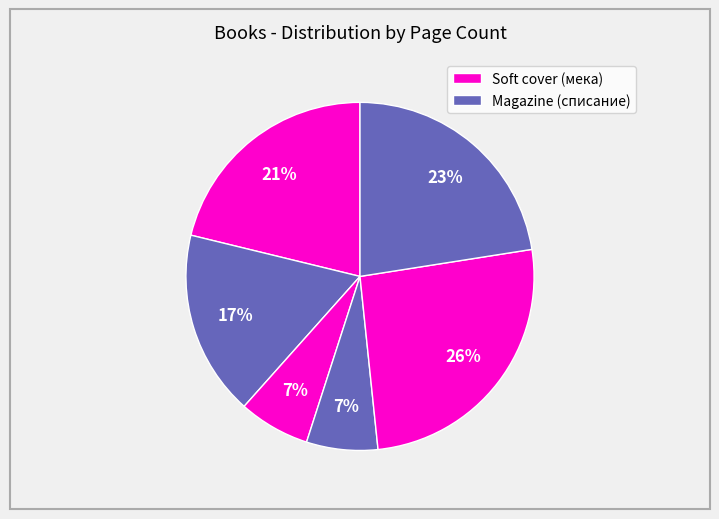

Is there a majority slice in this chart?

No